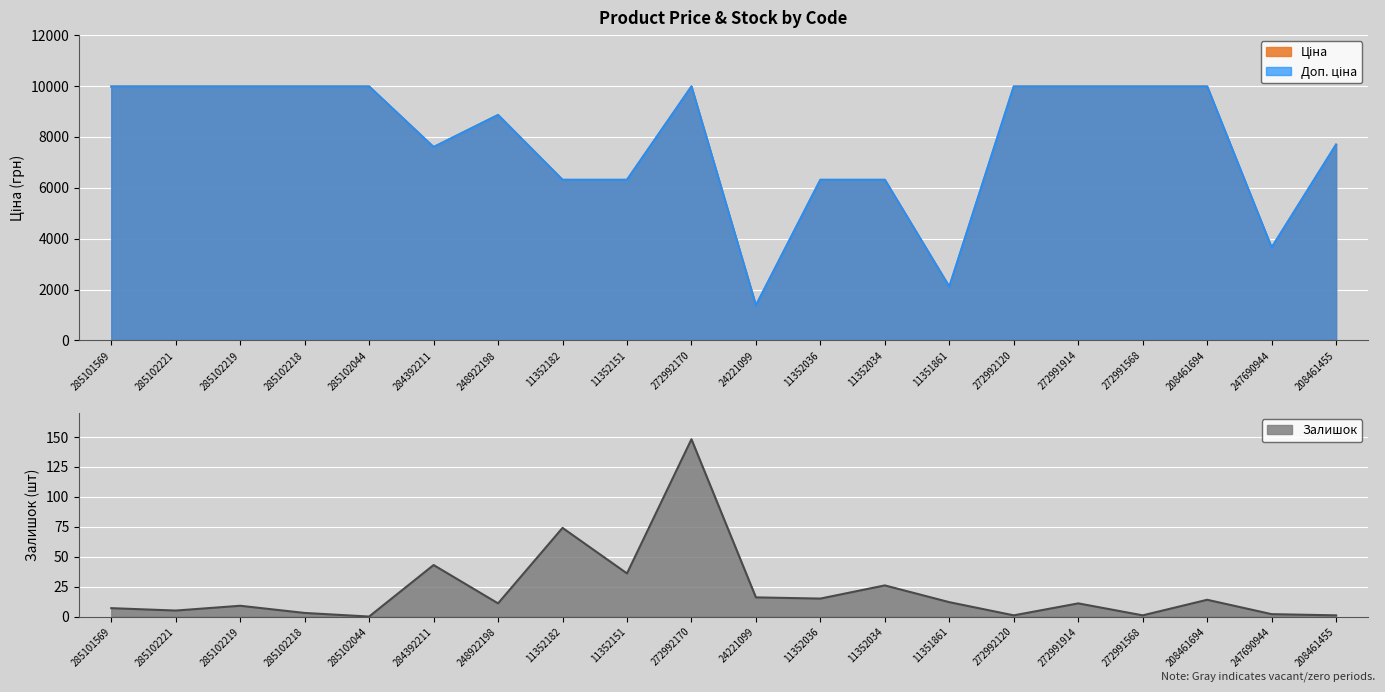

The Доп. ціна series shows 9164.9 at 11352182. True or false?

False